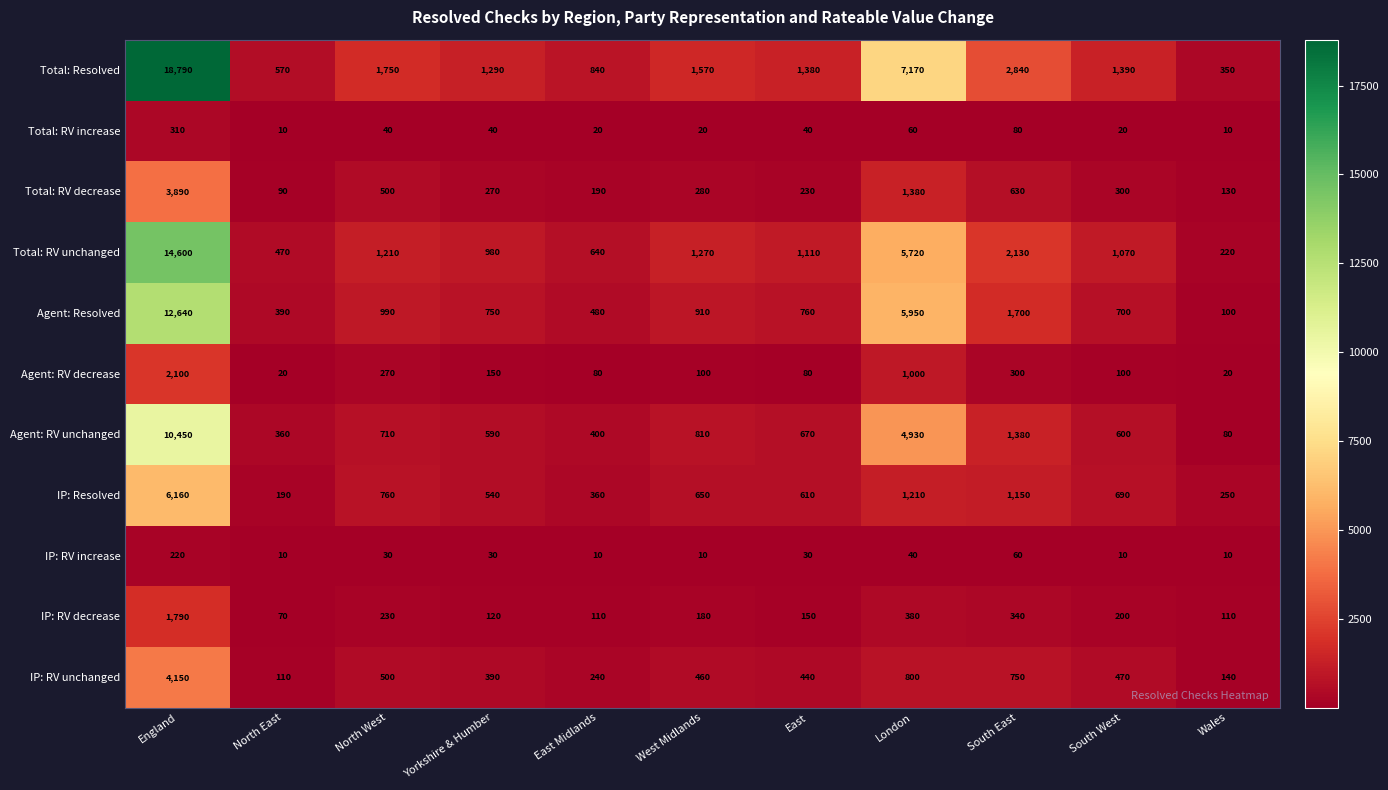

What is the difference between the second highest and minimum values in the Agent: Resolved series?

5850